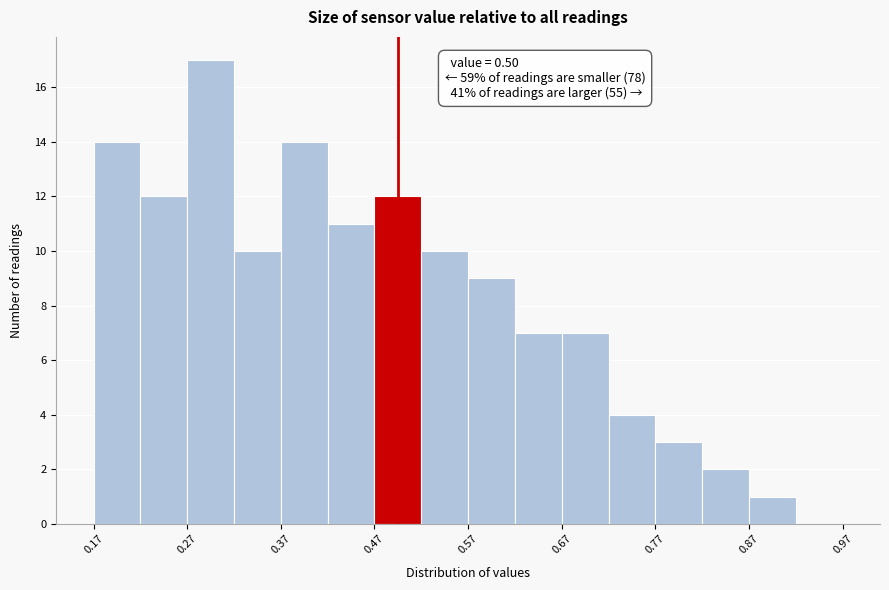

Which range on the x-axis has the tallest bar?

0.275 to 0.325